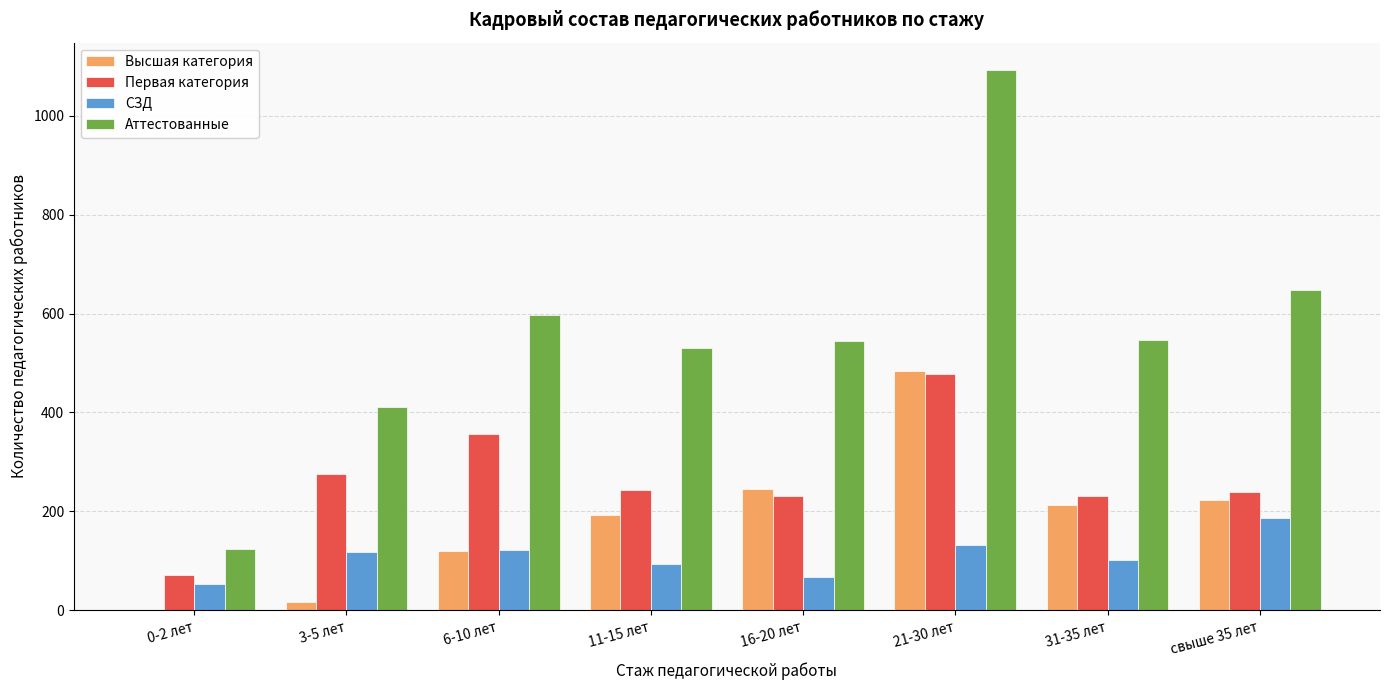

Read the Аттестованные value at 21-30 лет, to the nearest 50.

1100